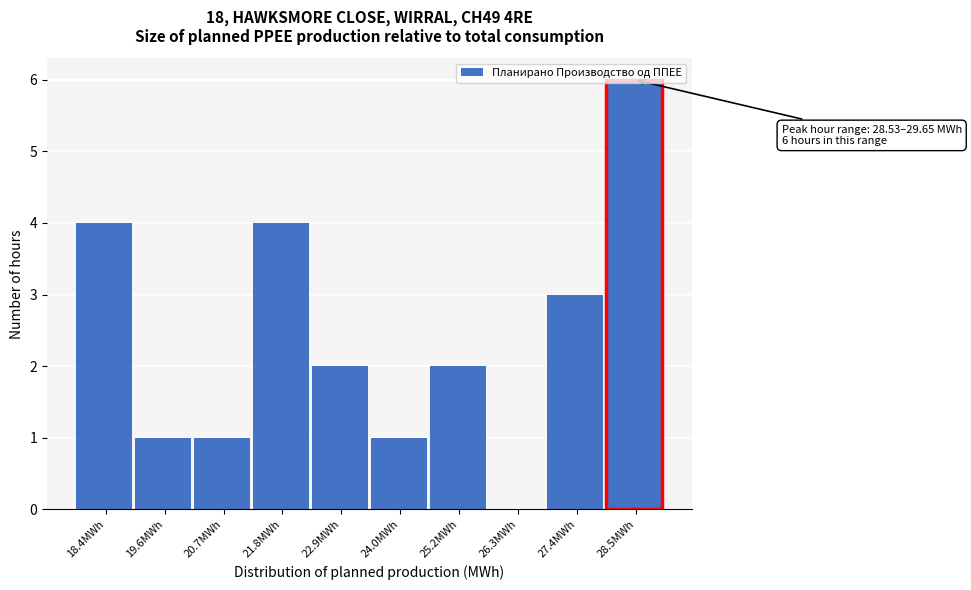

What is the approximate value at 18.4MWh?

4